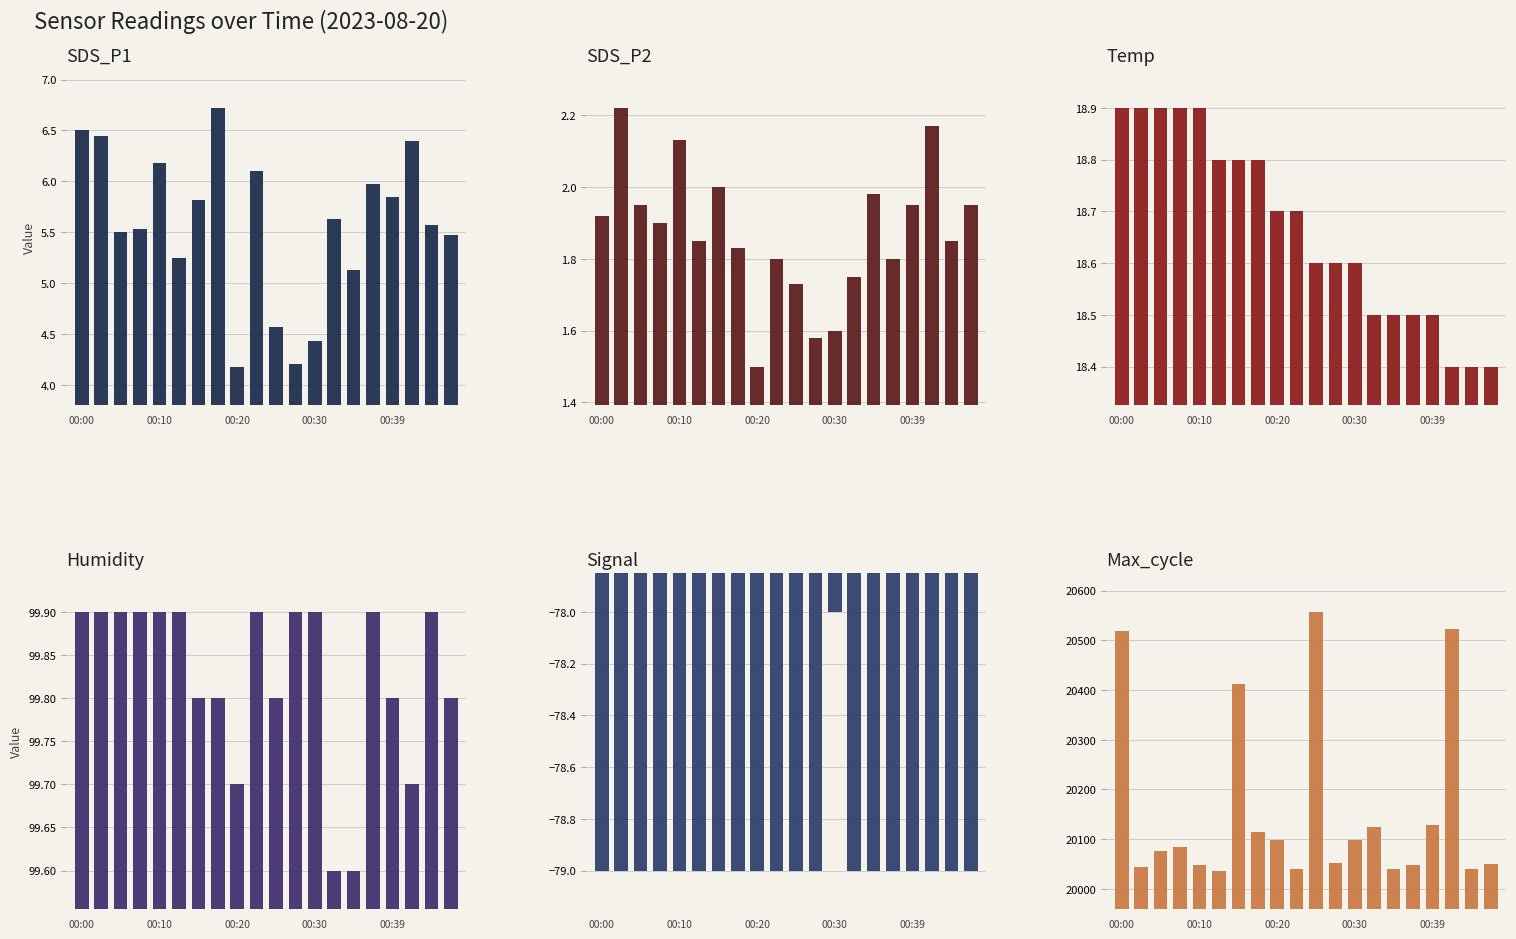

At which category is the sum across all series the highest?

10